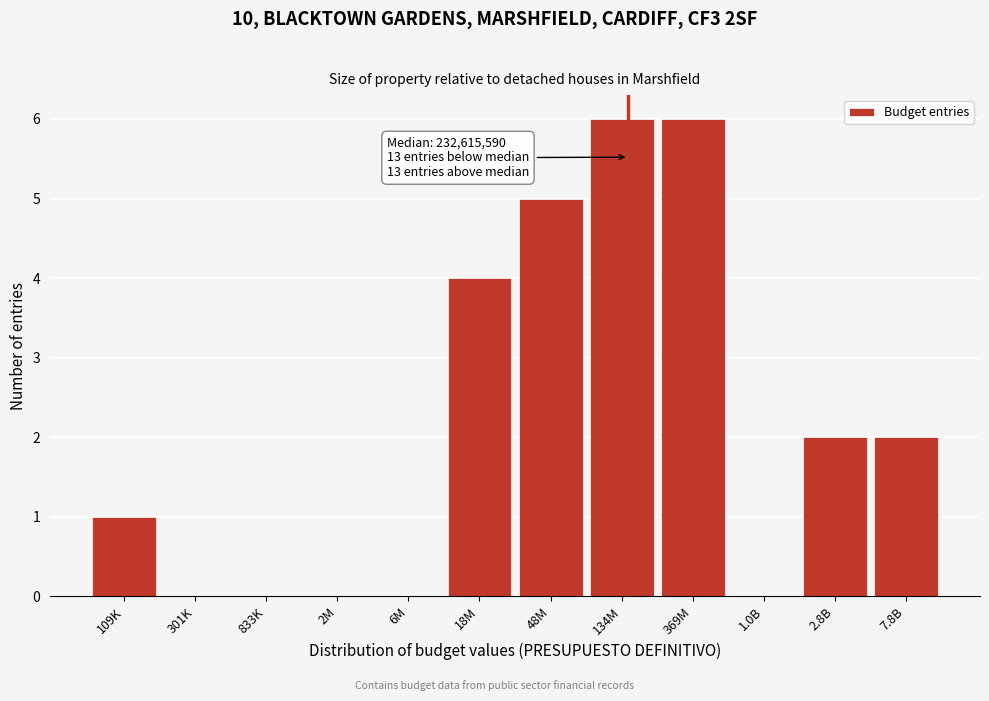

Reading right to left, transcribe all the data shown in this chart.

7.8B=2	2.8B=2	1.0B=0	369M=6	134M=6	48M=5	18M=4	6M=0	2M=0	833K=0	301K=0	109K=1